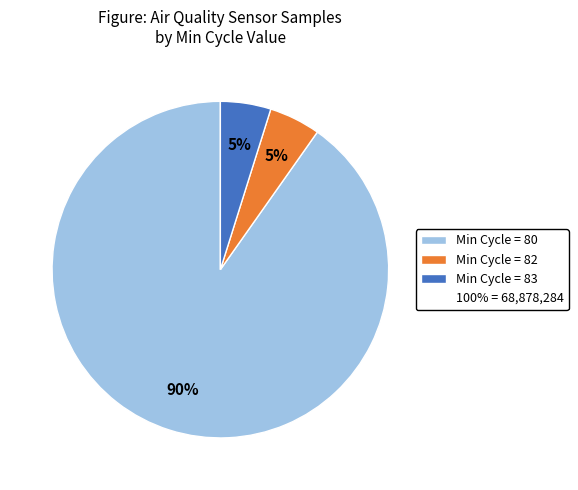

To the nearest percent, what is the average slice percentage?

33%